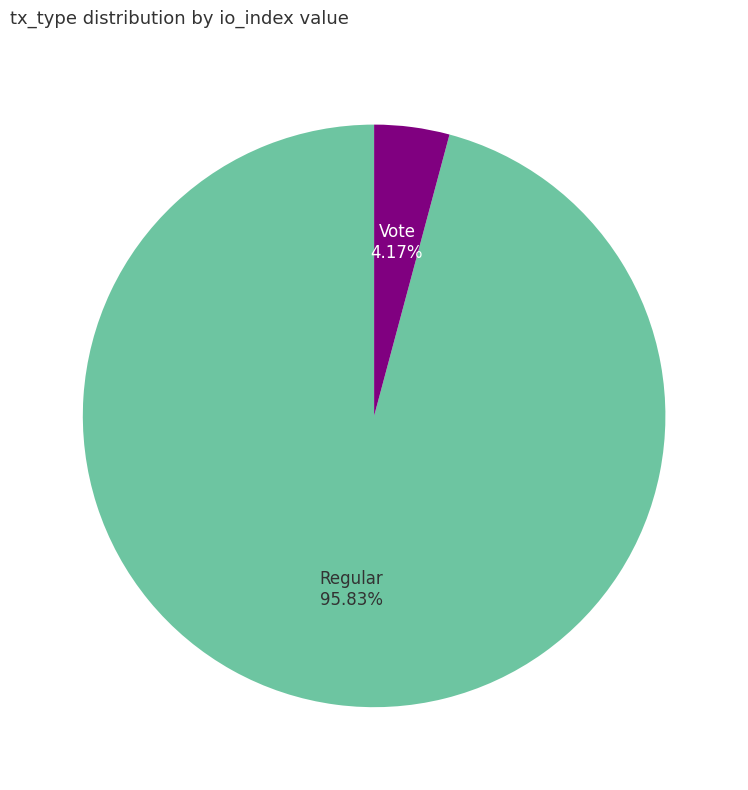

To the nearest percent, what is the difference between the largest and smallest slice percentages?

92%